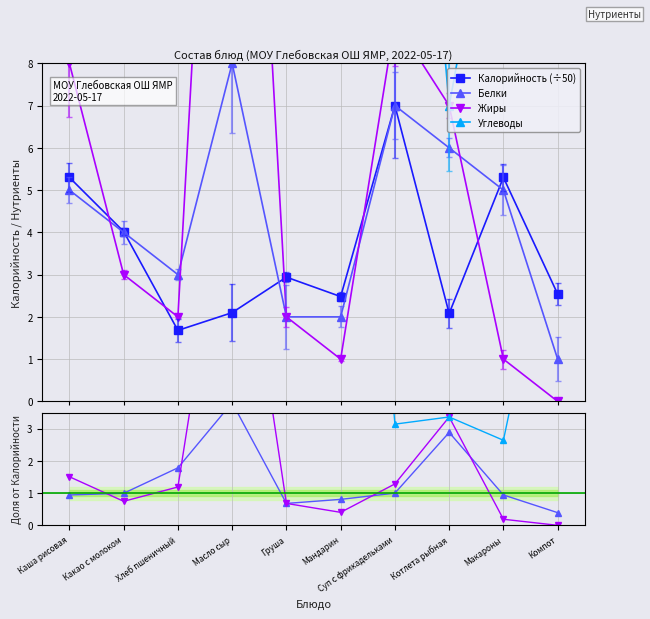

Where is the first local minimum for Жиры?

Хлеб пшеничный